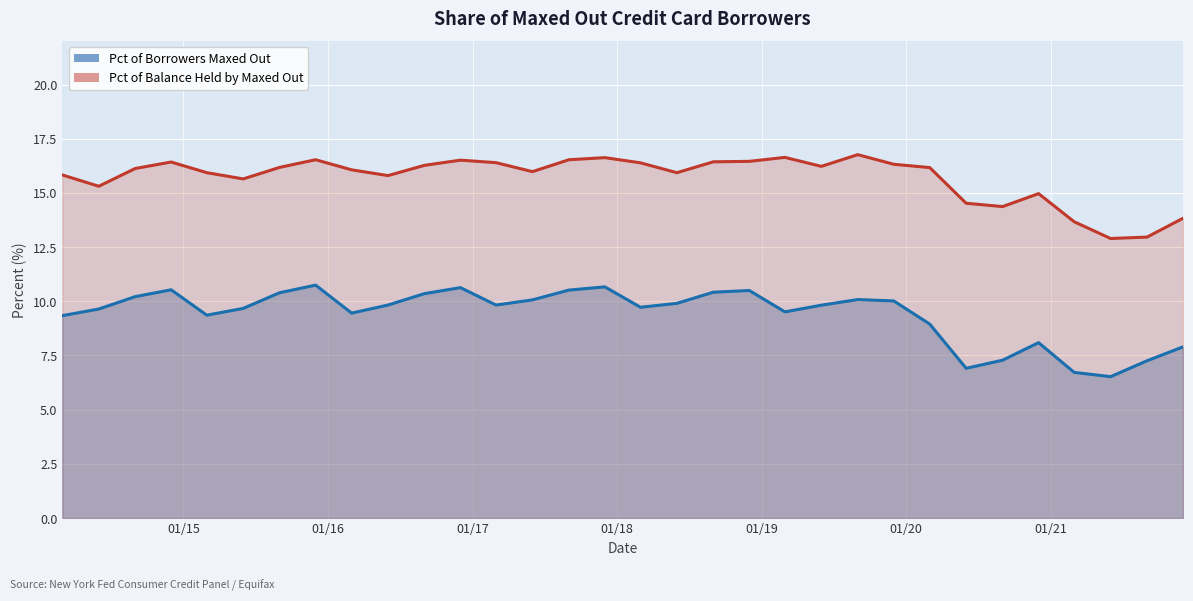

True or false: Pct of Balance Held by Maxed Out has a value of 14.4 at 2020-09-01.

True